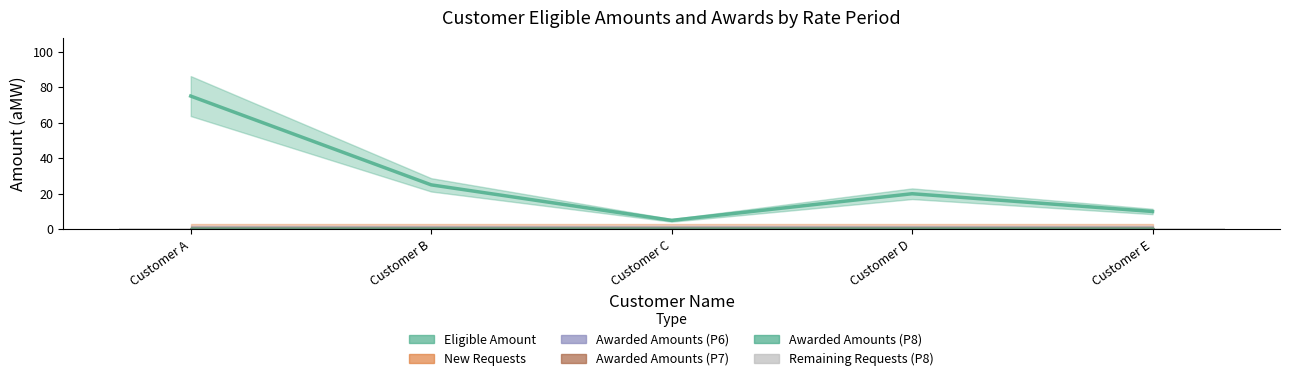

What is the total value across all series at Customer C?

5